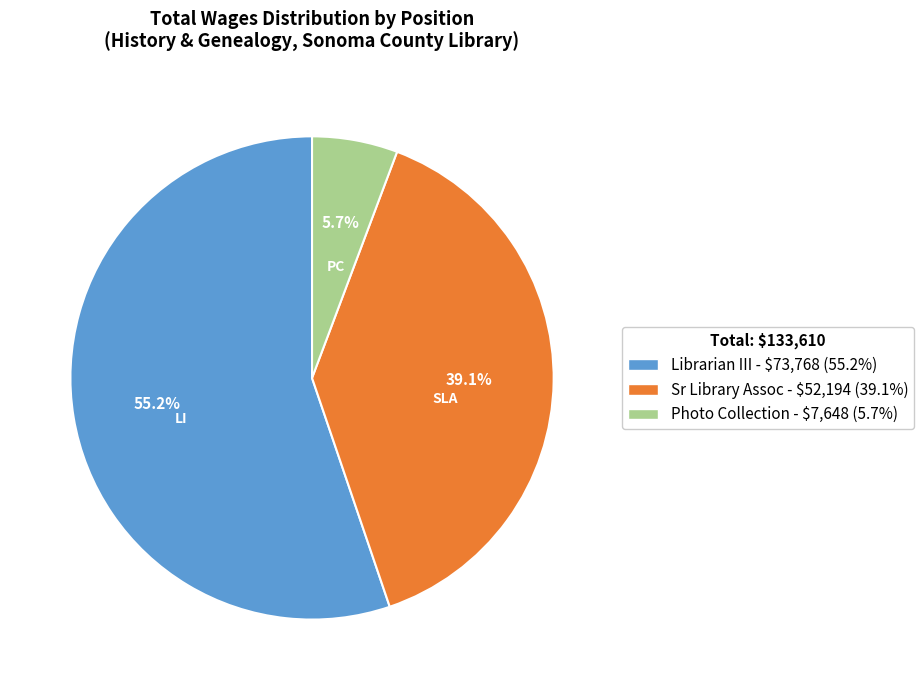

Does any single category account for the majority?

Yes